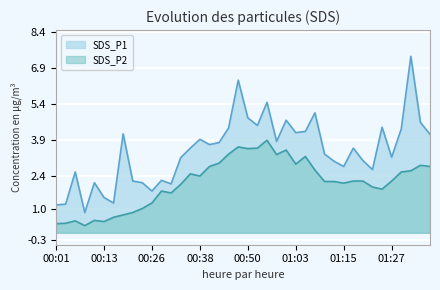

What is the spread (max minus min) of values at 00:18?

3.4